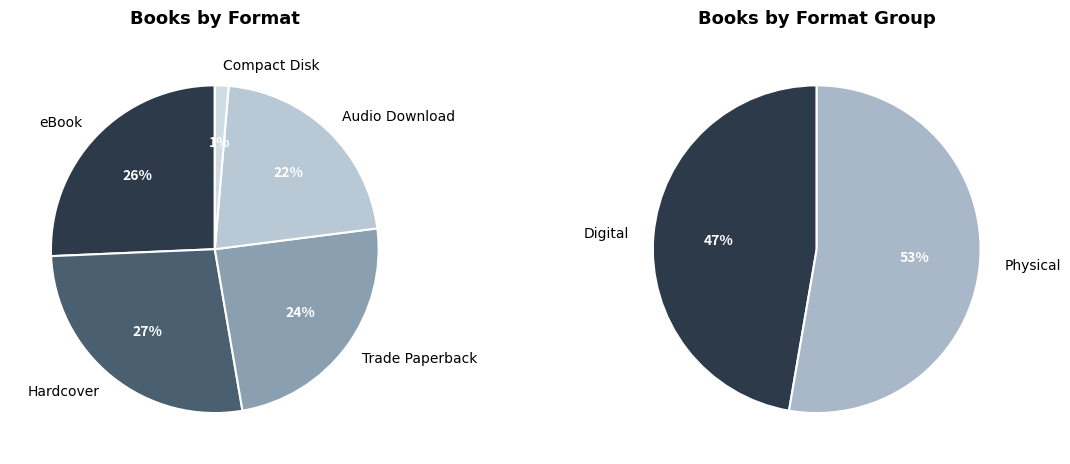

Which has a higher value, eBook or Audio Download?

eBook